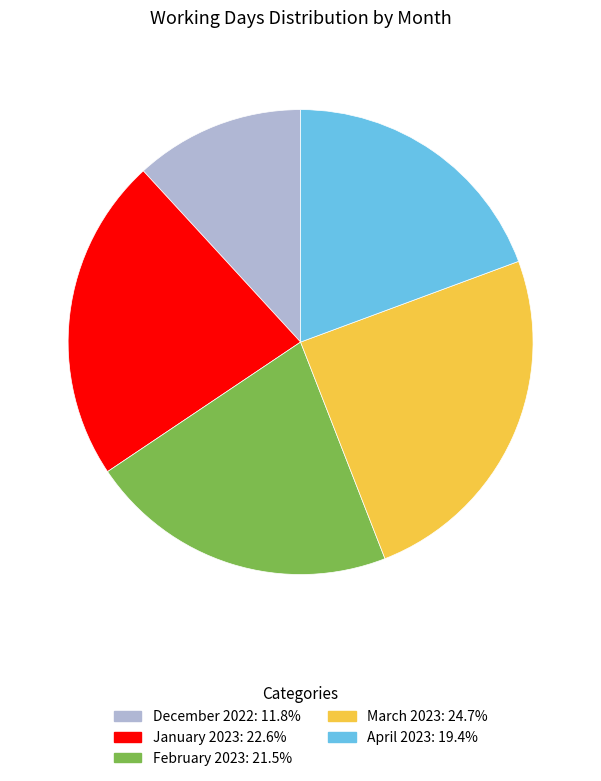

Is there a majority slice in this chart?

No